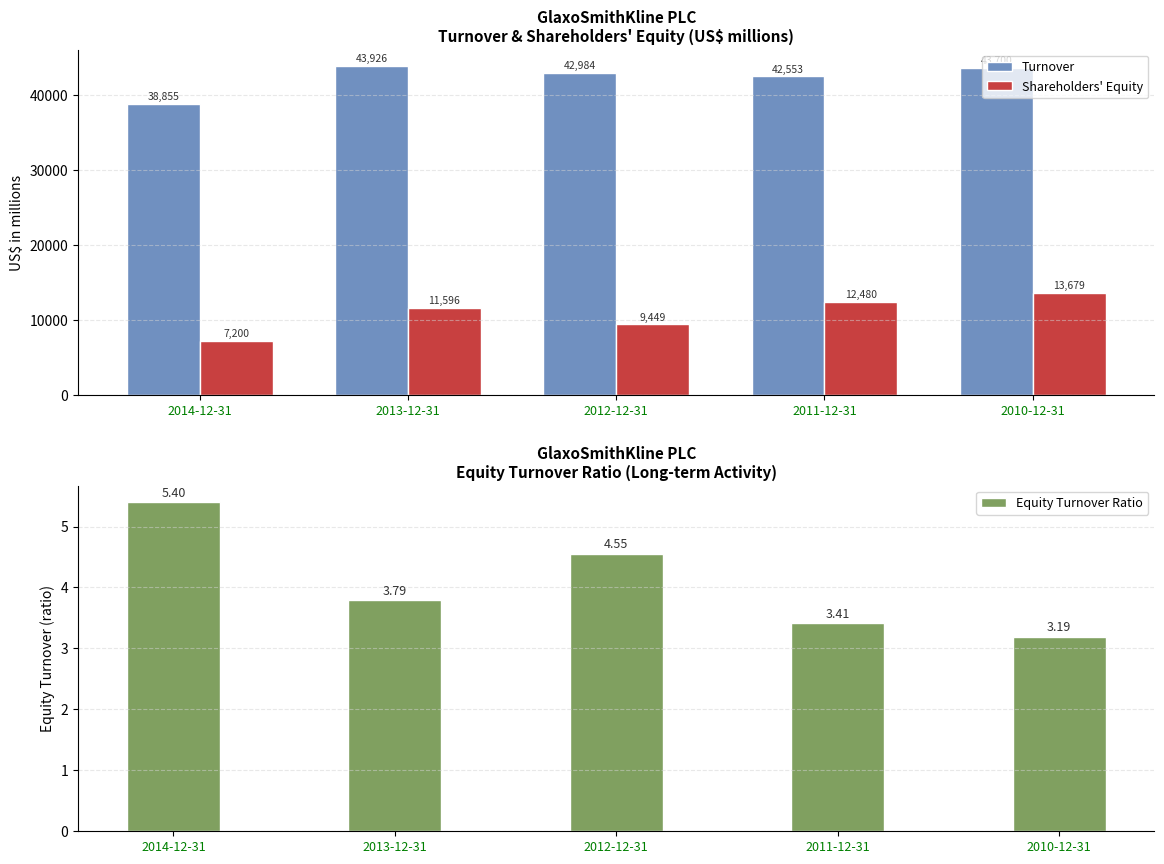

At 2013-12-31, list the series in order from largest to smallest.

Turnover, Shareholders' Equity, Equity Turnover Ratio